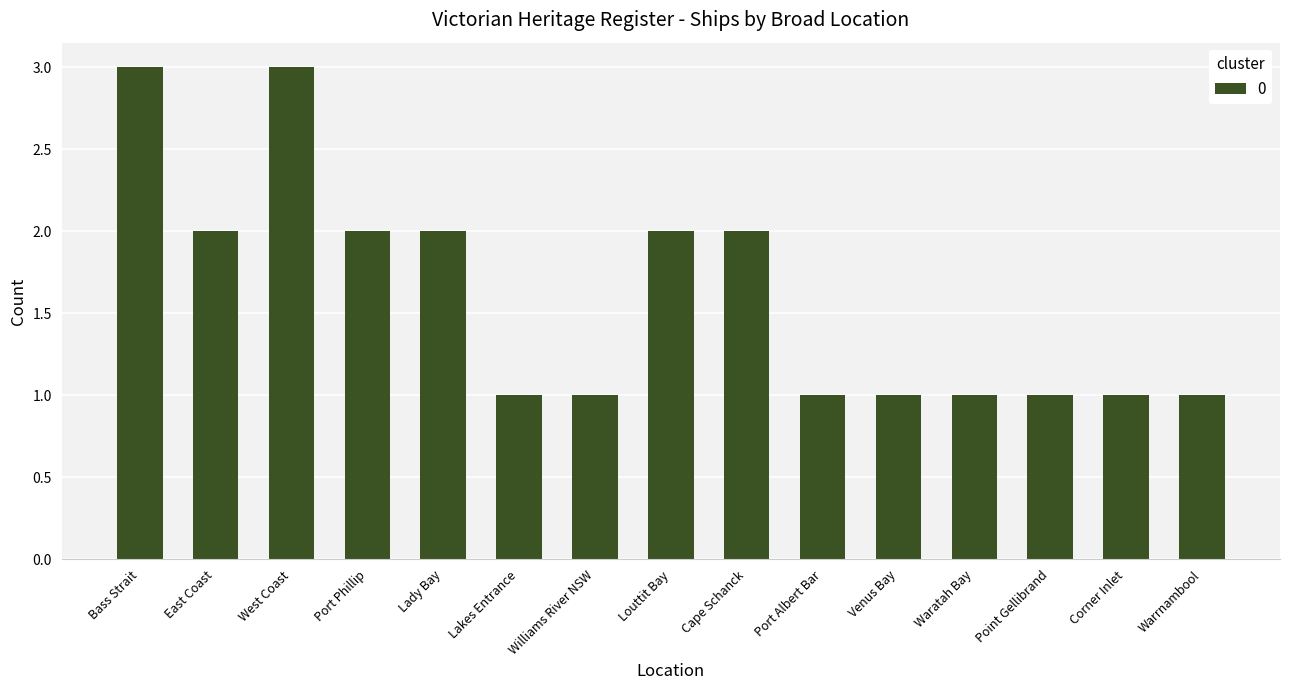

What is the sum of all values?

24